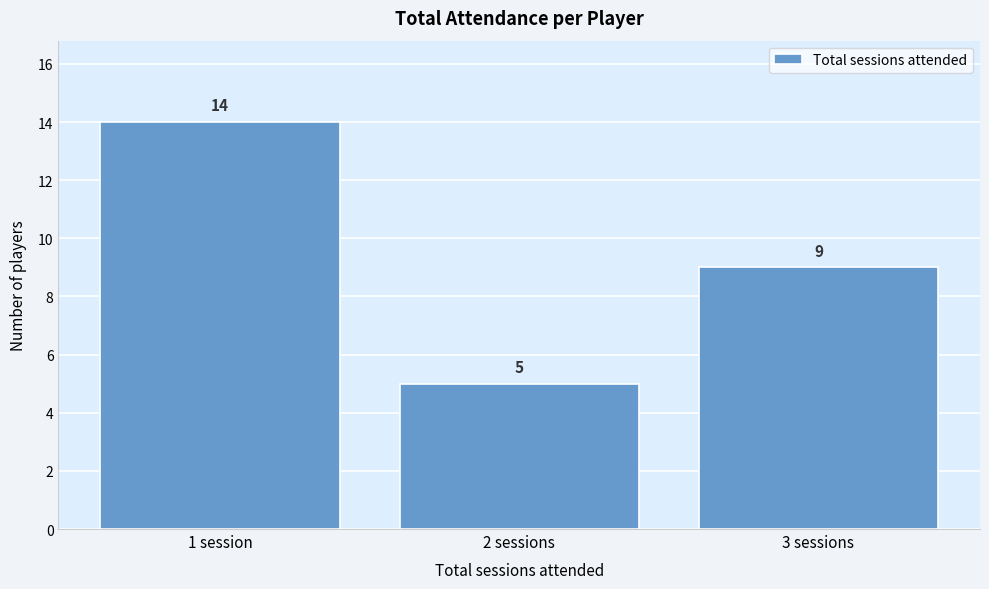

Reading left to right, what are all the values shown in this chart?

1 session=14	2 sessions=5	3 sessions=9